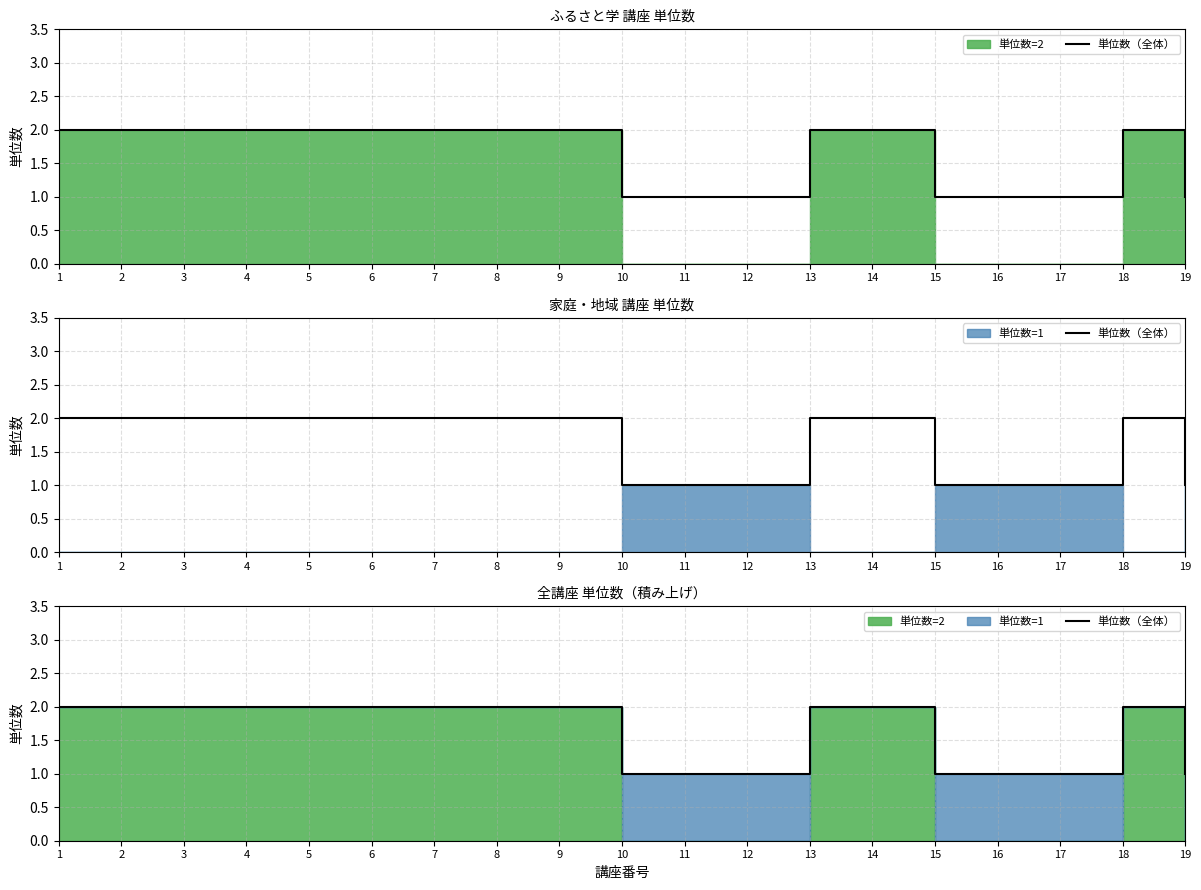

Reading left to right, what are all the values shown in this chart?

2	2	2	2	2	2	2	2	2	1	1	1	2	2	1	1	1	2	1